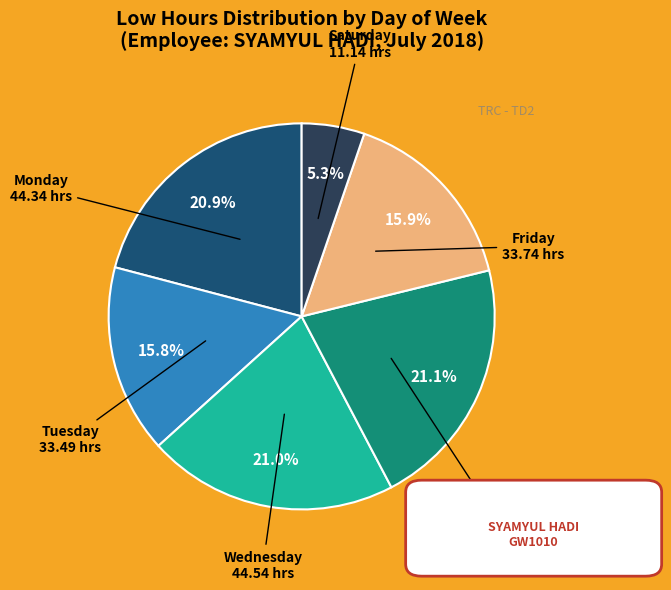

Is there any slice that represents more than half of the pie?

No